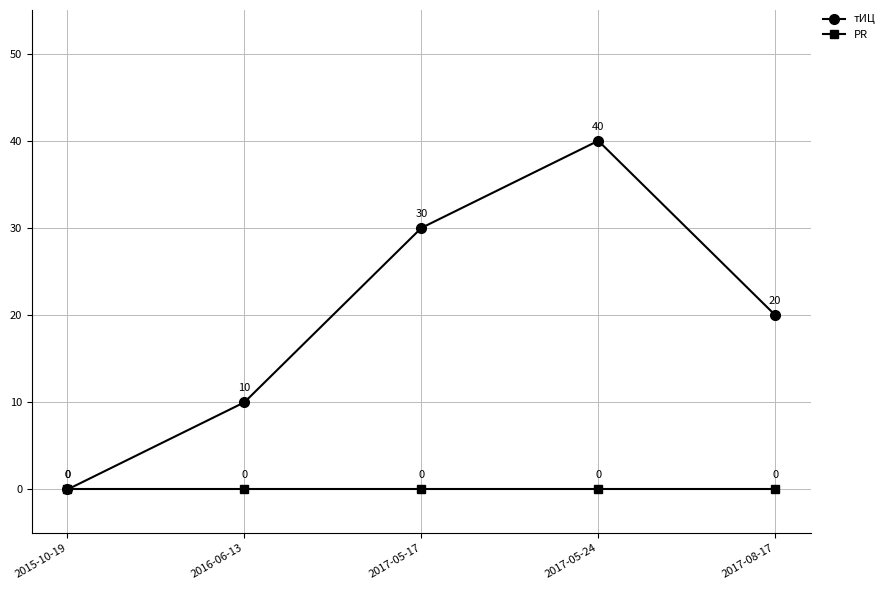

What is the label of the 3rd point from the right?

2017-05-17